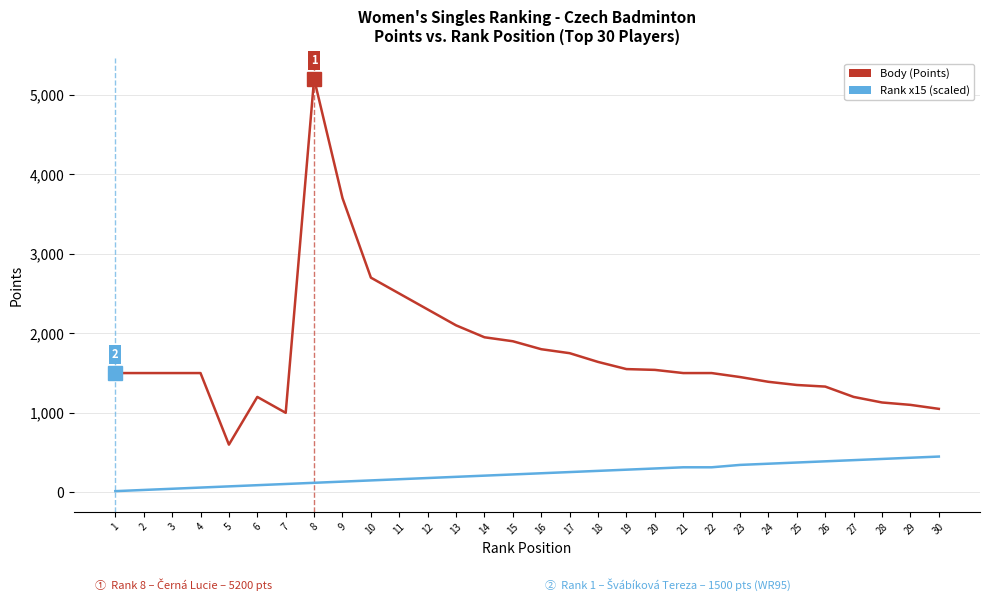

Which series has the largest range (max minus min)?

Body (Points)